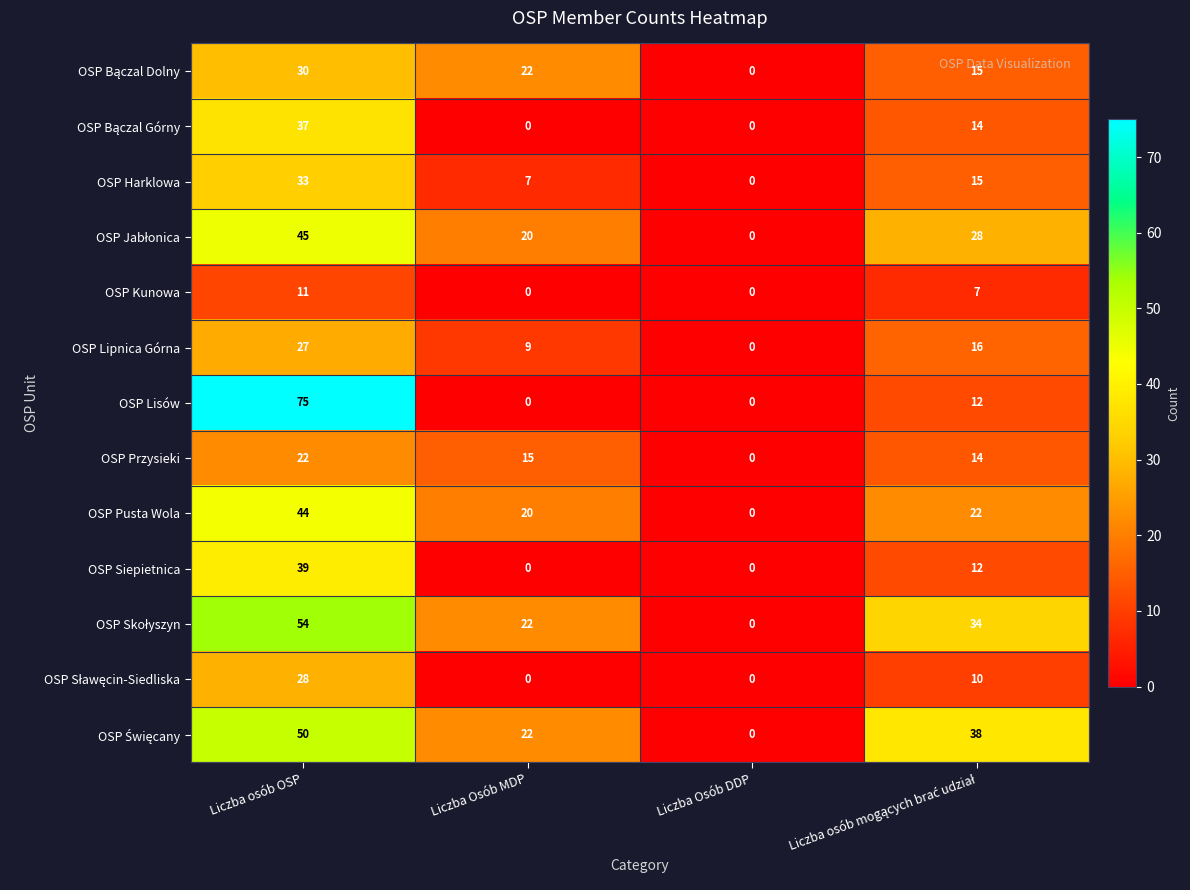

At which label does OSP Harklowa reach its minimum?

Liczba Osób DDP